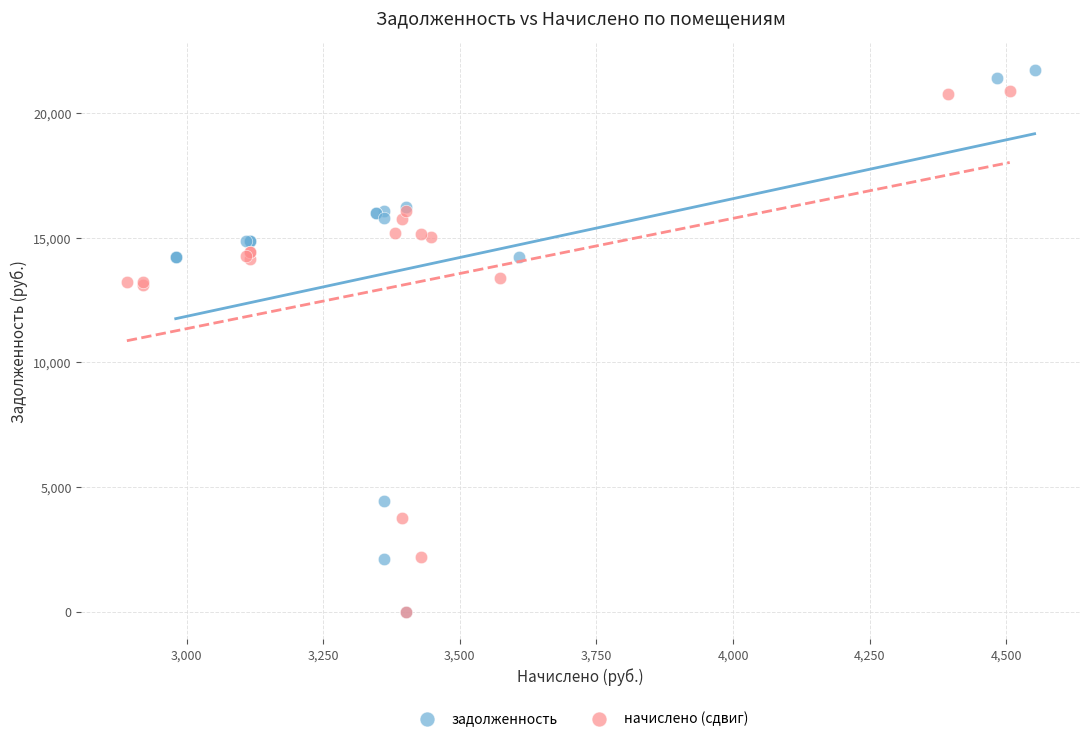

Which series has the largest Y range (max minus min)?

задолженность